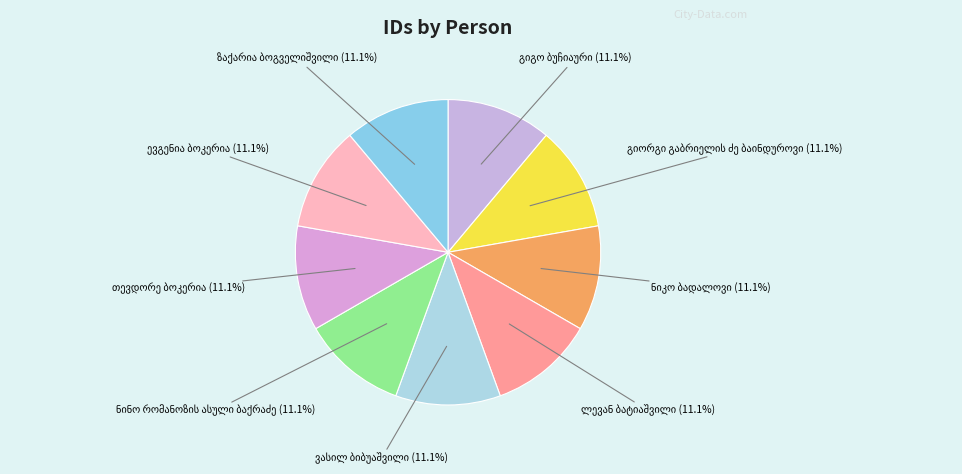

Is there a majority slice in this chart?

No